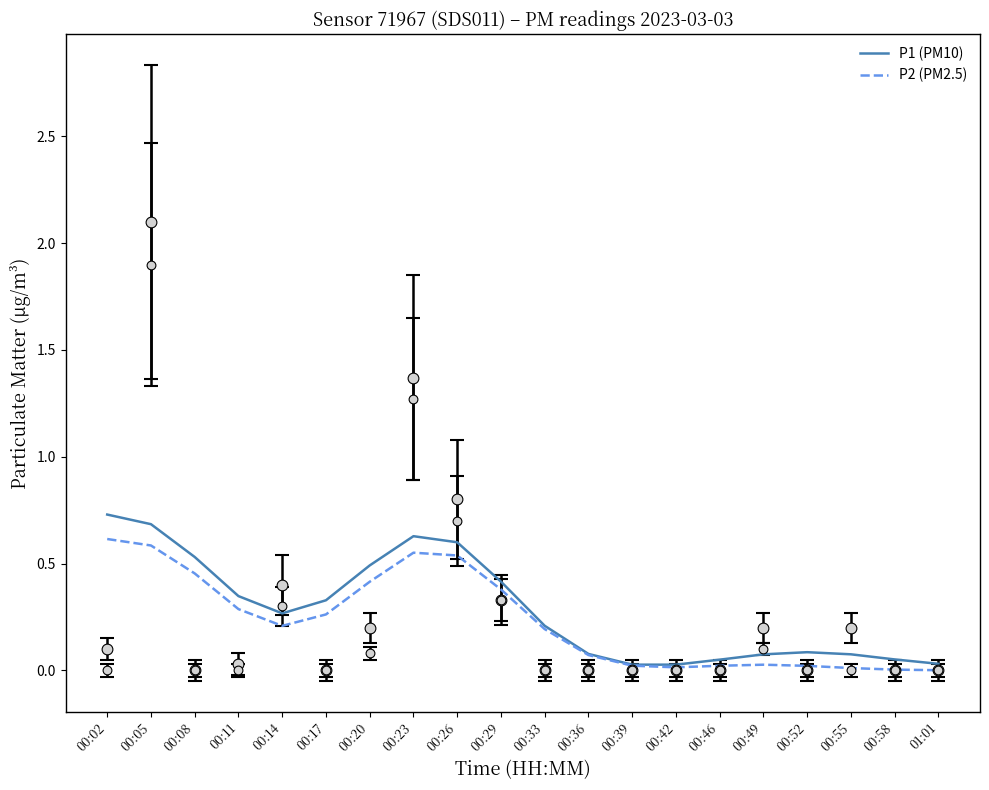

Is the value of P2 (PM2.5) at 01:01 greater than the value of P1 (PM10) at 00:08?

No